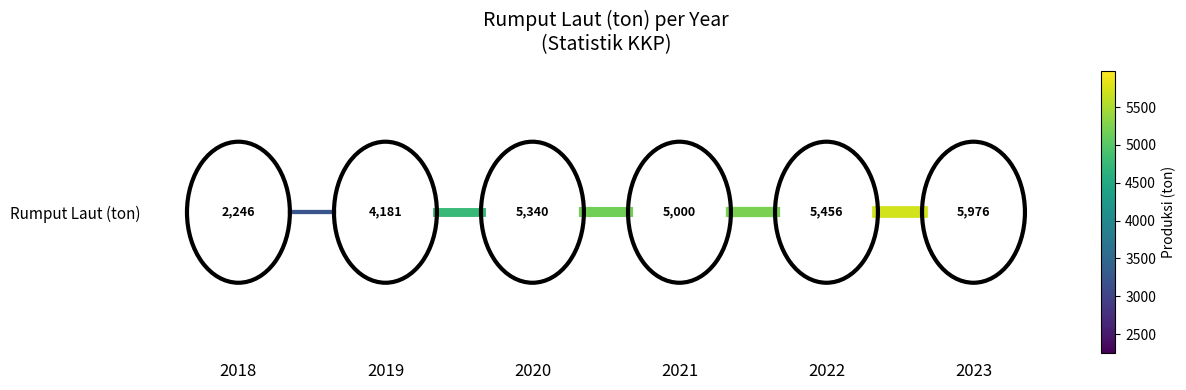

Approximately how many times larger is the value at 2020 compared to 2019?

1.3